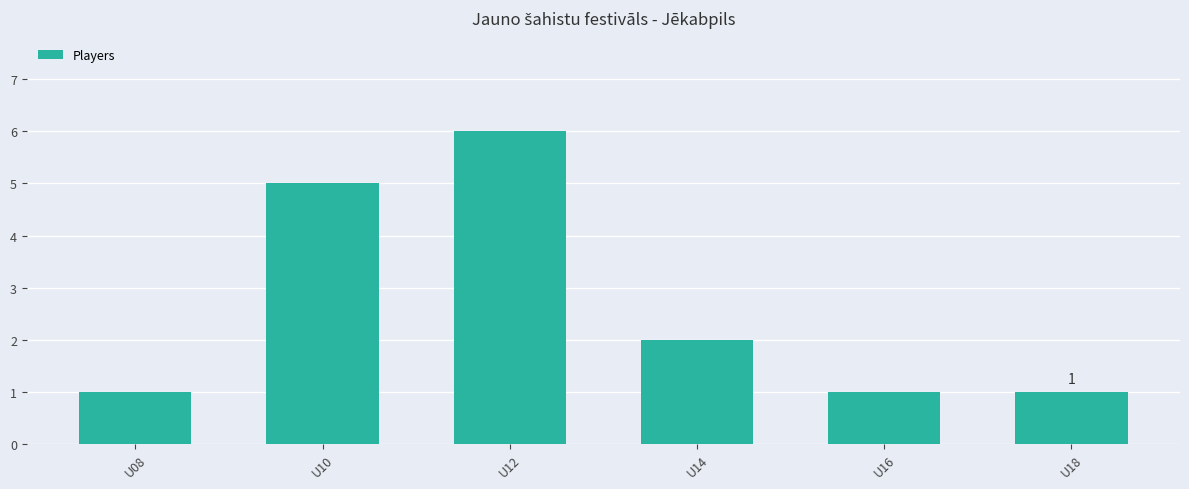

Which has a higher value, U18 or U10?

U10